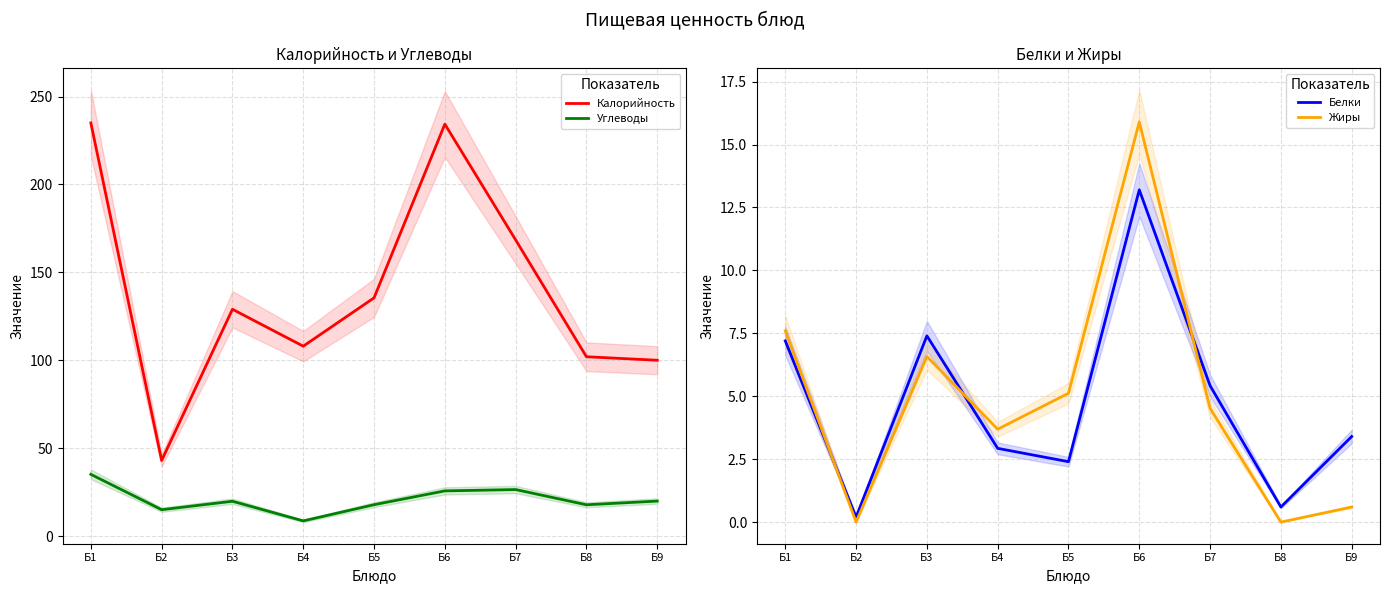

Which has a higher value, Б1 or Б3?

Б1